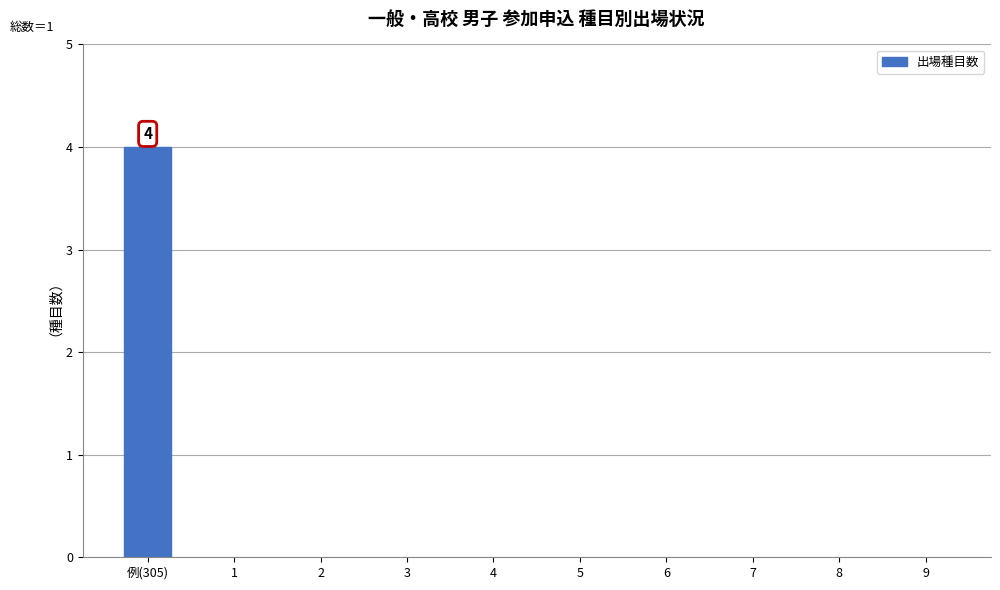

How many values are between 0 and 1?

9